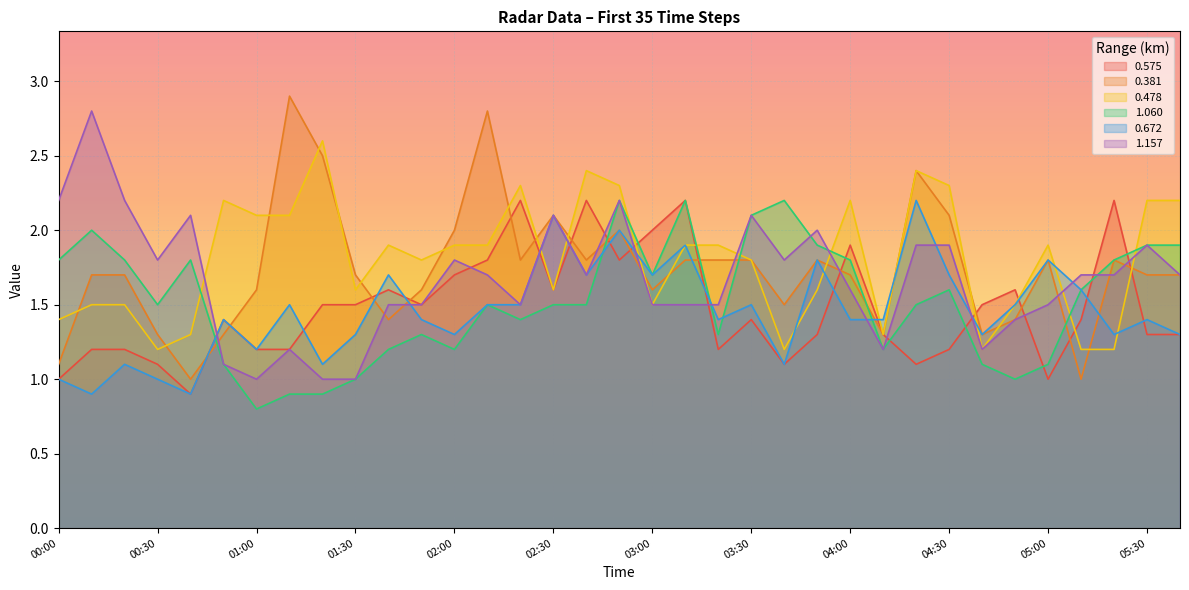

What is the minimum value for 1.157?

1.0